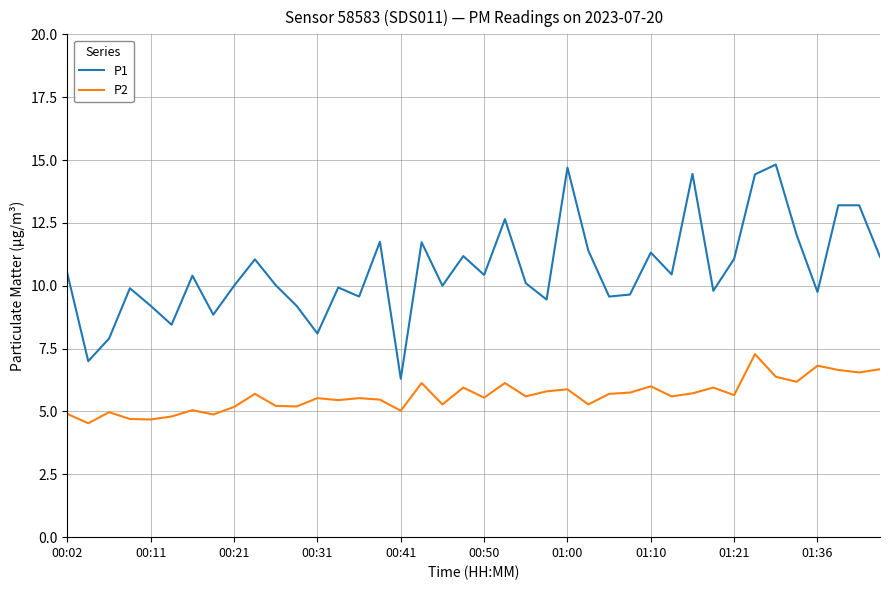

Which series has the largest range (max minus min)?

P1